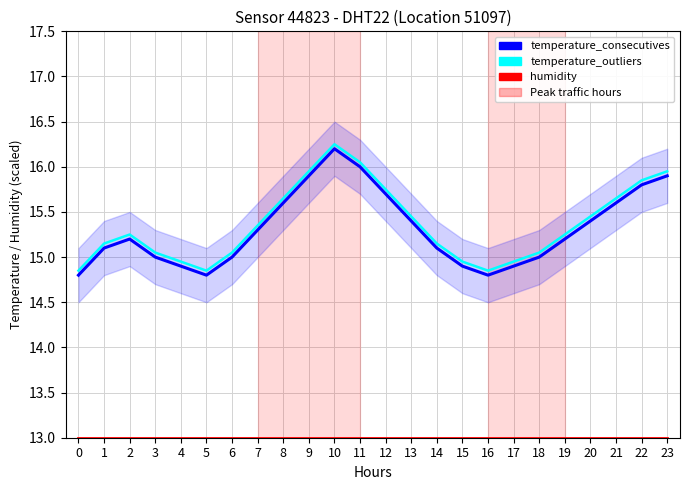

Reading left to right, what are all the values shown in this chart?

temperature_outliers: 14.8	15.2	15.2	15.1	14.9	14.8	15.1	15.3	15.7	15.9	16.2	16.1	15.8	15.4	15.2	14.9	14.8	14.9	15.1	15.2	15.4	15.7	15.8	15.9
temperature_consecutives: 14.8	15.1	15.2	15.0	14.9	14.8	15.0	15.3	15.6	15.9	16.2	16.0	15.7	15.4	15.1	14.9	14.8	14.9	15.0	15.2	15.4	15.6	15.8	15.9
humidity: 13.0	13.0	13.0	13.0	13.0	13.0	13.0	13.0	13.0	13.0	13.0	13.0	13.0	13.0	13.0	13.0	13.0	13.0	13.0	13.0	13.0	13.0	13.0	13.0